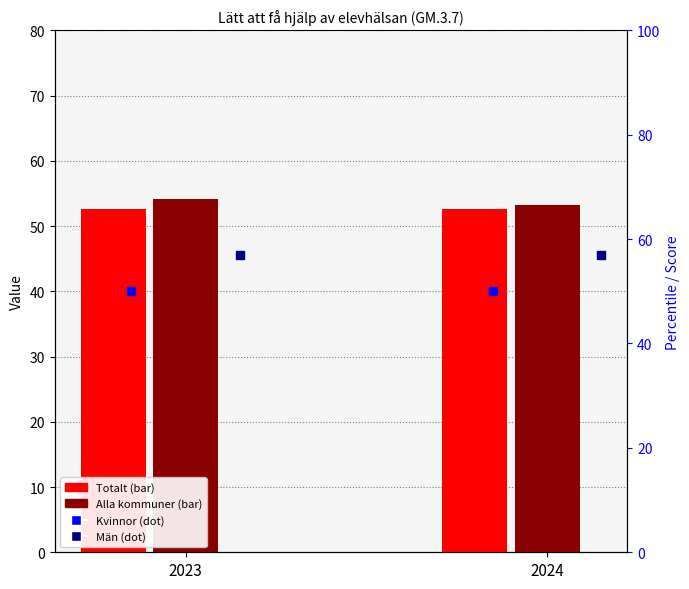

Which series has the largest Y range (max minus min)?

Alla kommuner (ovägt medel)